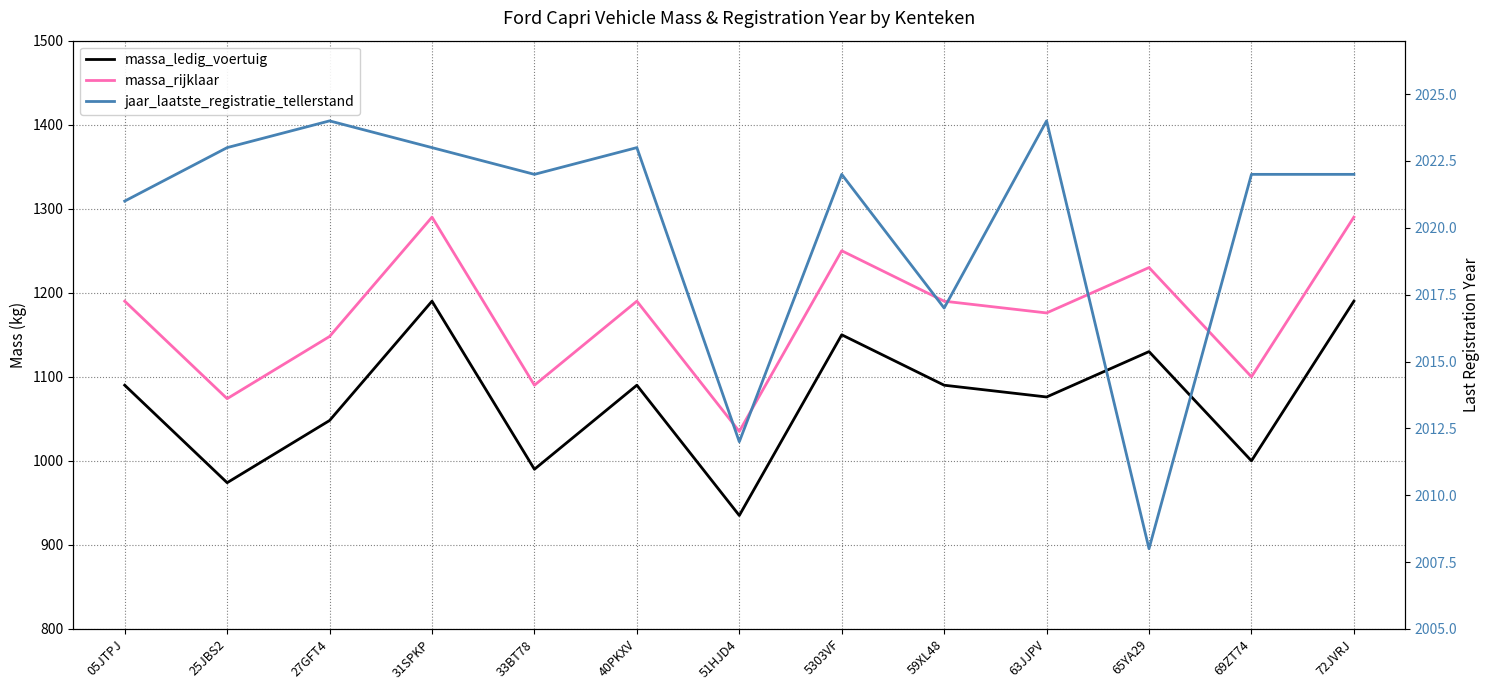

True or false: jaar_laatste_registratie_tellerstand has more than 2 interior local peaks.

True